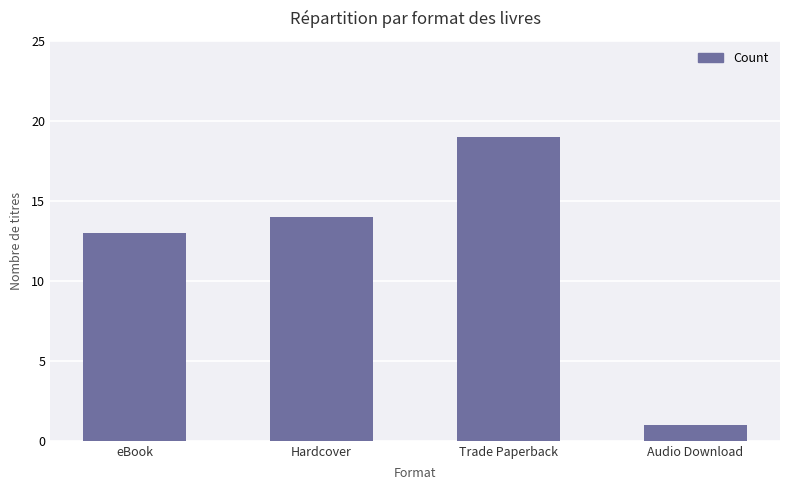

What is the label of the 4th bar from the left?

Audio Download